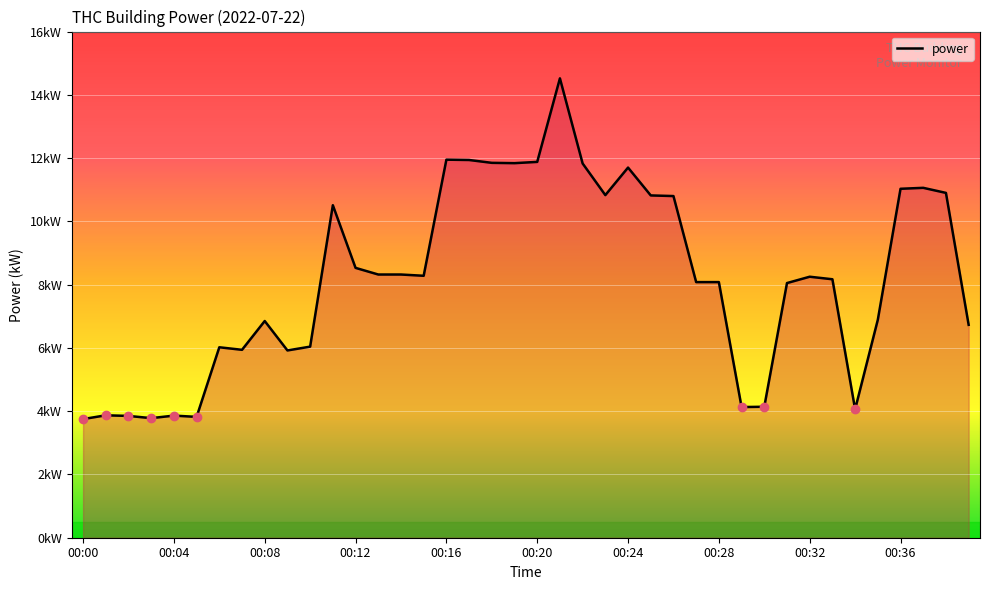

What is the maximum value shown in the chart?

14.5